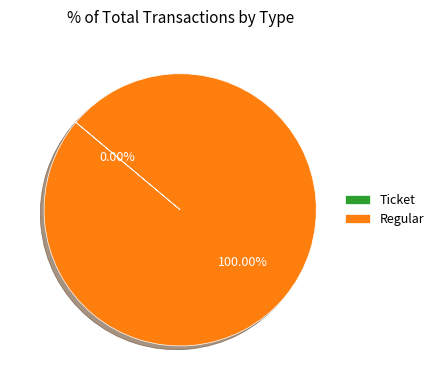

To the nearest percent, what portion does Regular represent?

100%